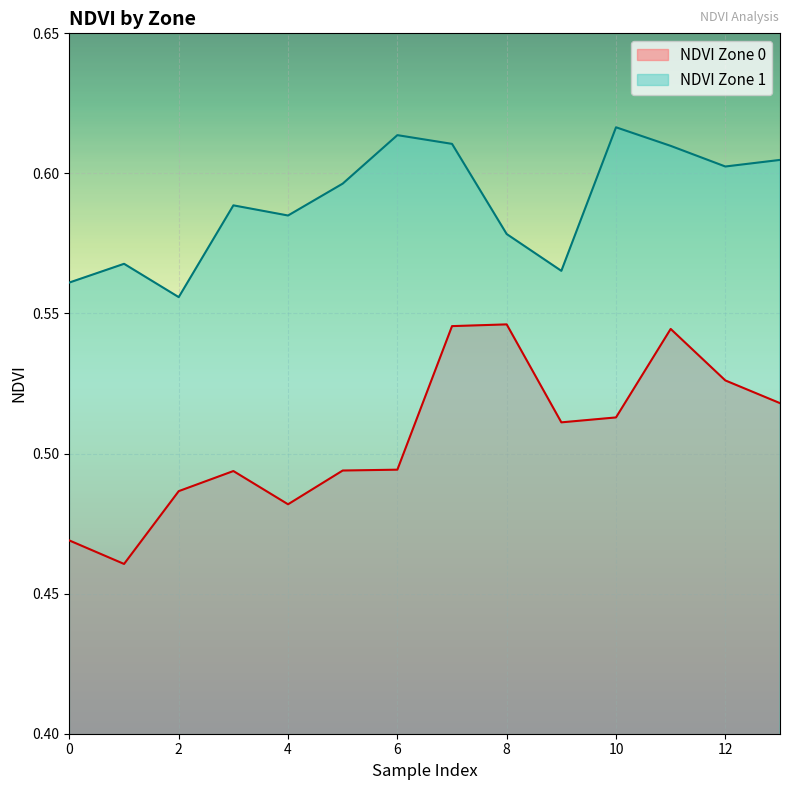

What value does the NDVI Zone 1 series have at 10?

0.6